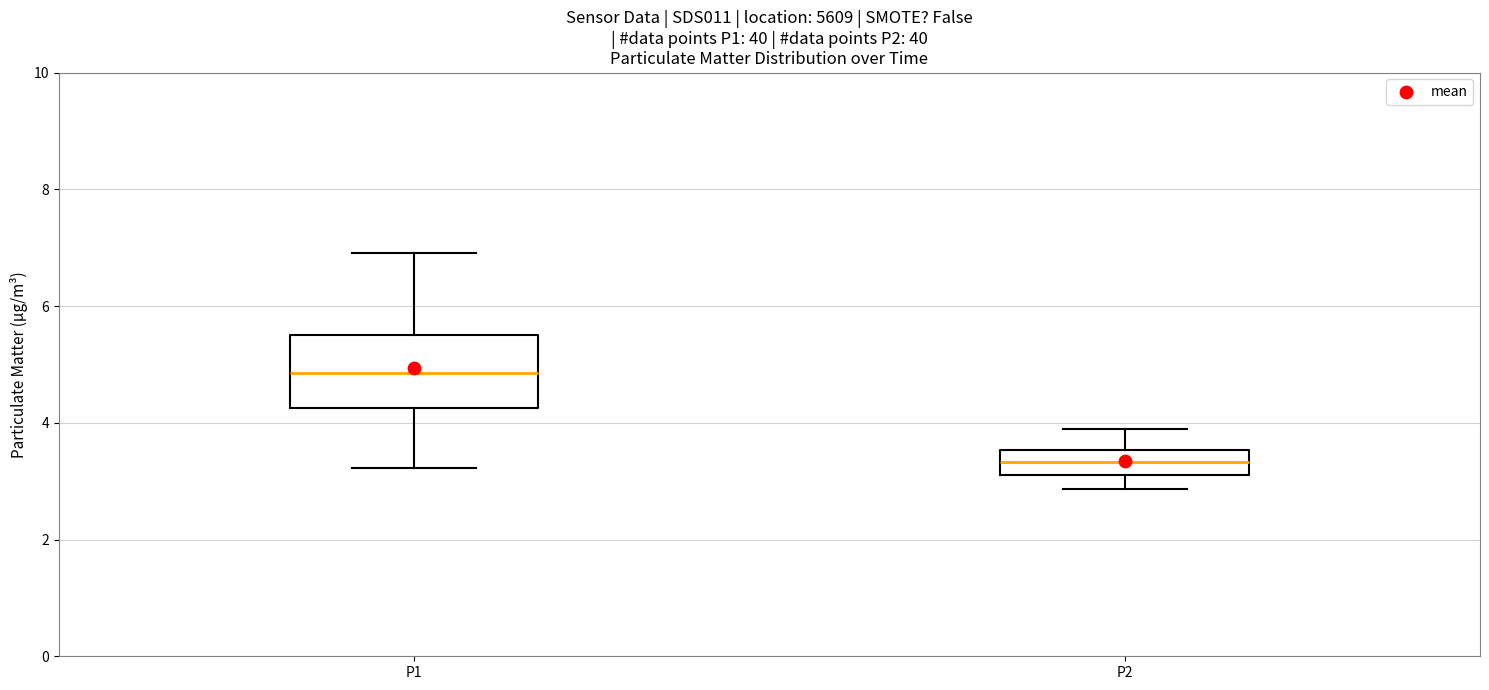

Reading left to right, transcribe this box plot: for each box, give where its median line is, the range the box spans, and where its two whiskers end, as read against the y-axis. The values are not printed on the chart, so give them approximately, as read against the axis.

P1: median 4.8, box 4.2 to 5.6, whiskers 3.2 to 7.0
P2: median 3.4, box 3.2 to 3.6, whiskers 2.8 to 4.0